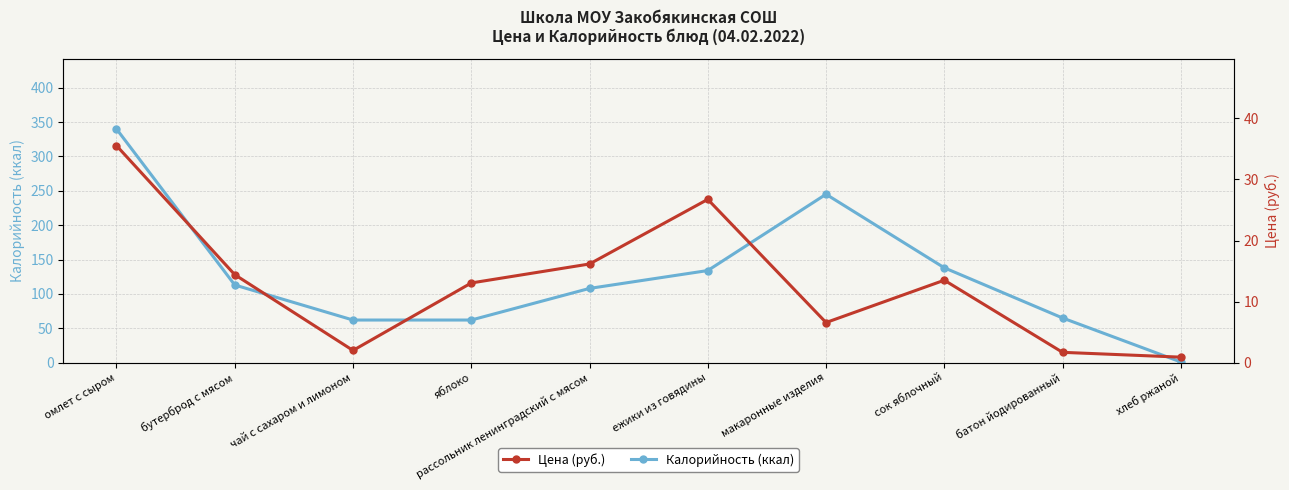

True or false: Цена (руб.) and Калорийность (ккал) cross at least once.

False